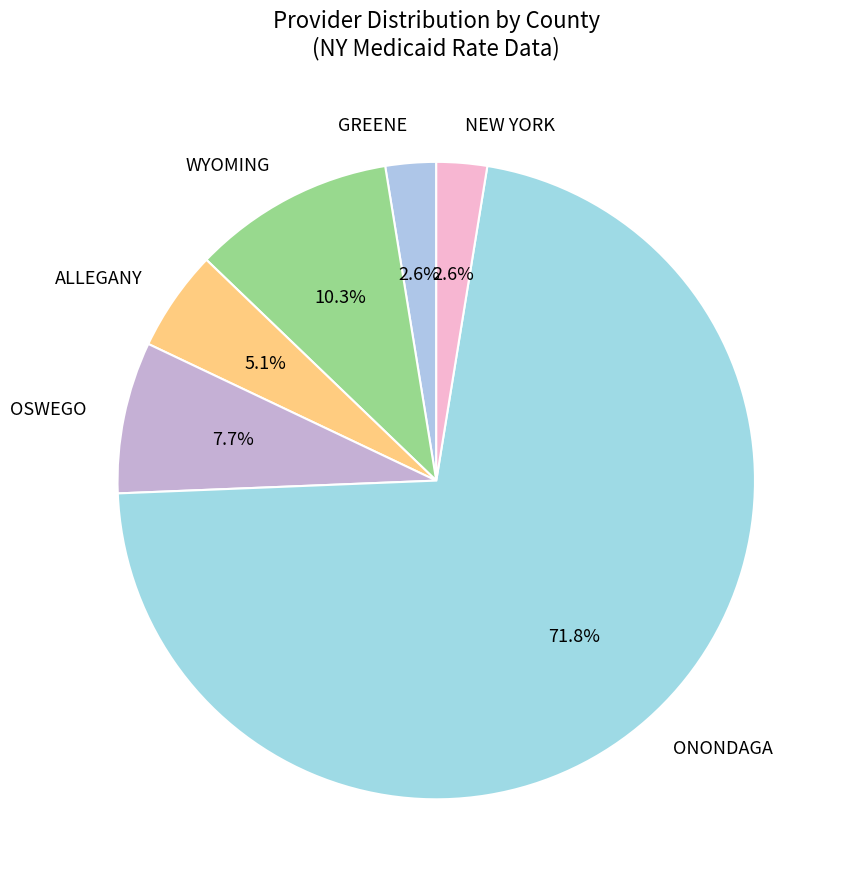

Which category has the biggest portion of the pie?

ONONDAGA